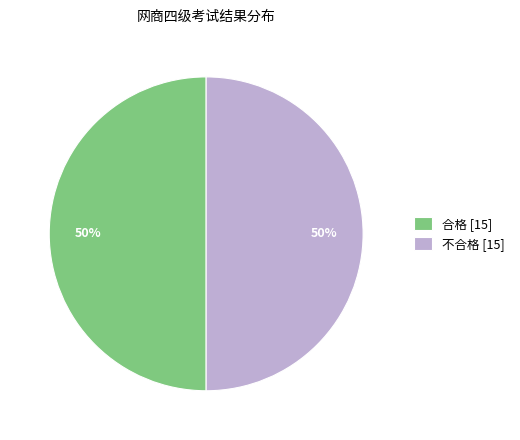

What percentage is the 不合格 [15] slice, to the nearest percent?

50%